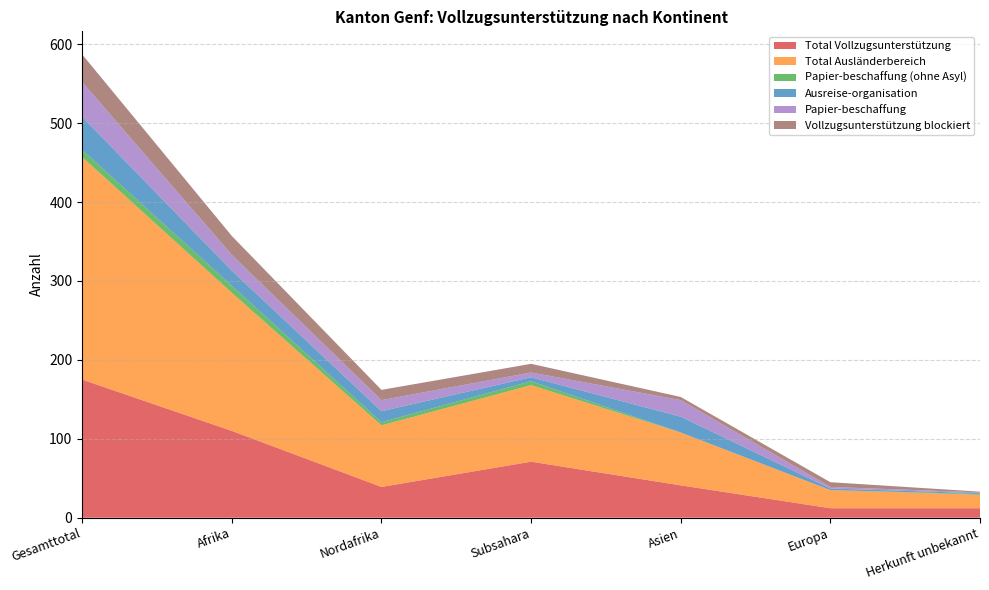

Reading right to left, transcribe all the data shown in this chart.

Total Vollzugsunterstützung: 12	12	41	71	39	110	175
Total Ausländerbereich: 17	23	67	97	78	175	282
Papier-beschaffung (ohne Asyl): 1	0	0	5	4	9	9
Ausreise-organisation: 1	2	20	5	14	19	42
Papier-beschaffung: 1	2	21	6	14	20	44
Vollzugsunterstützung blockiert: 1	6	4	11	13	24	35